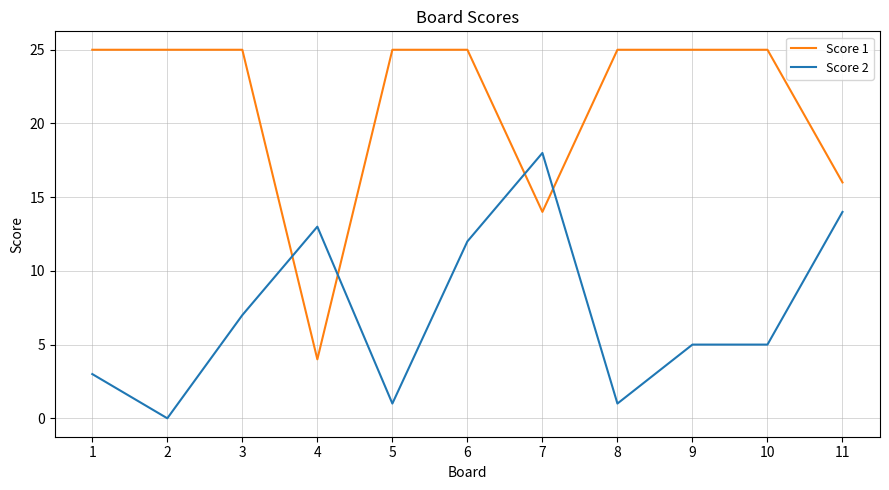

Where do Score 2 and Score 1 first cross each other?

3 and 4